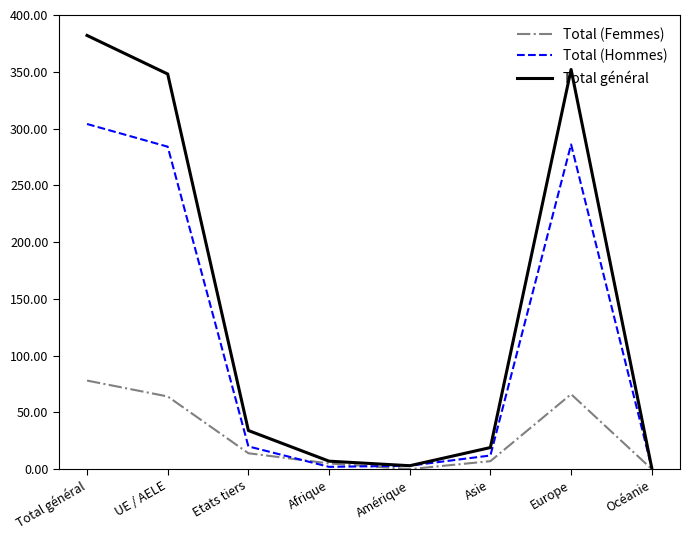

True or false: Total (Femmes) has a value of 110 at Europe.

False